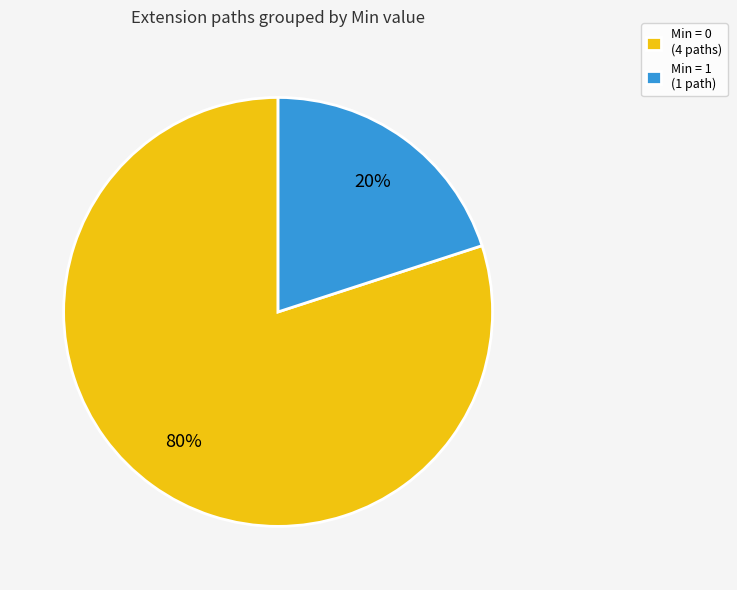

What is the smallest slice in the pie chart?

Min = 1 (1 path)